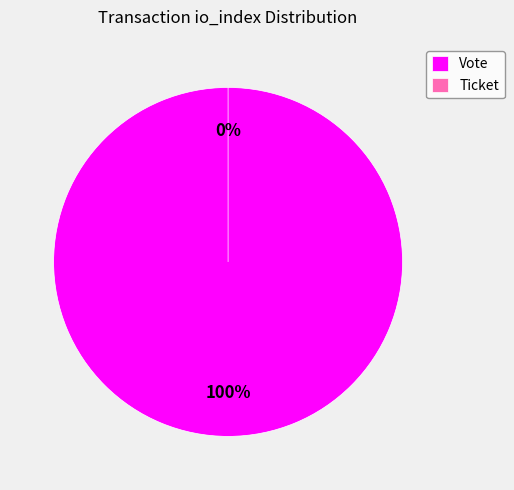

Which category accounts for the majority?

Vote (io_index=1)